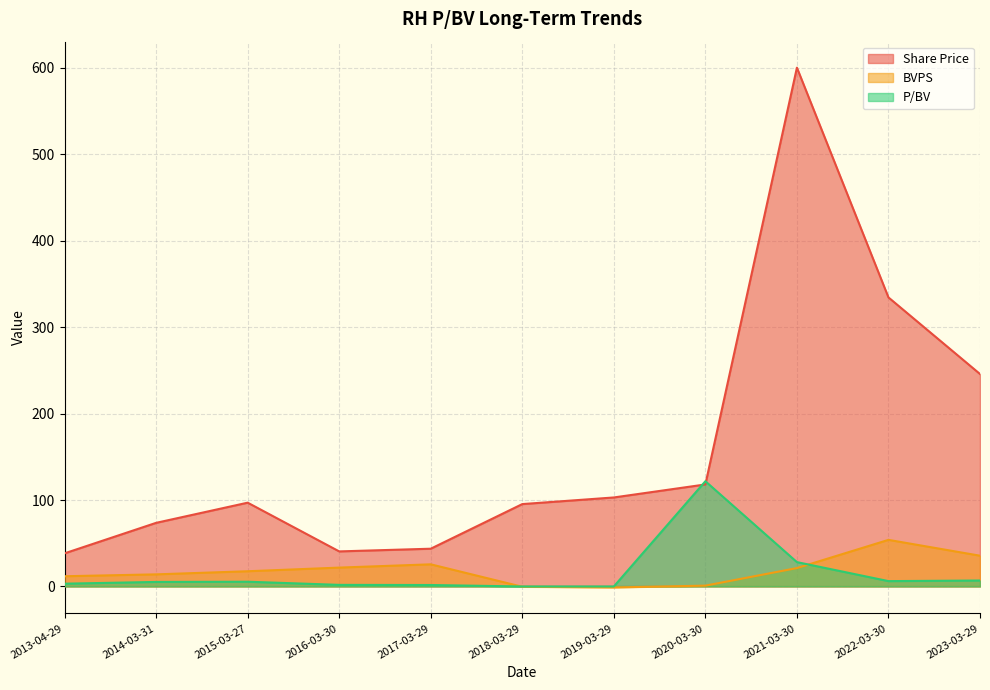

Where does the P/BV series first go above 5?

2014-03-31